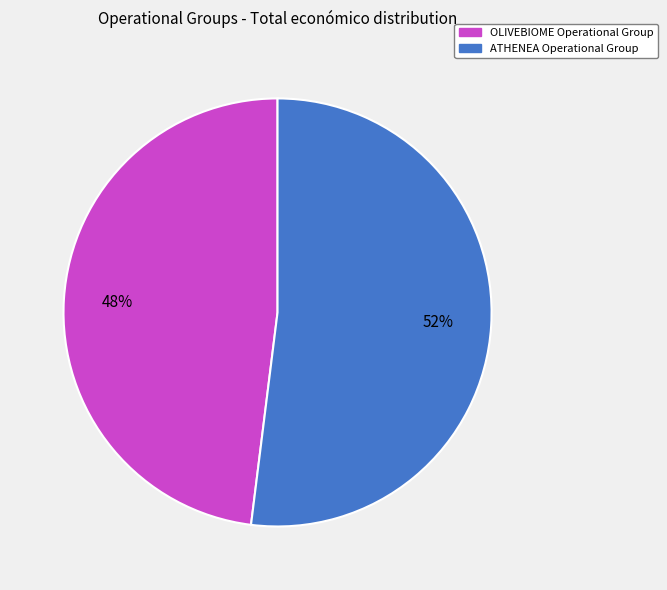

Which slice is the smallest?

OLIVEBIOME Operational Group